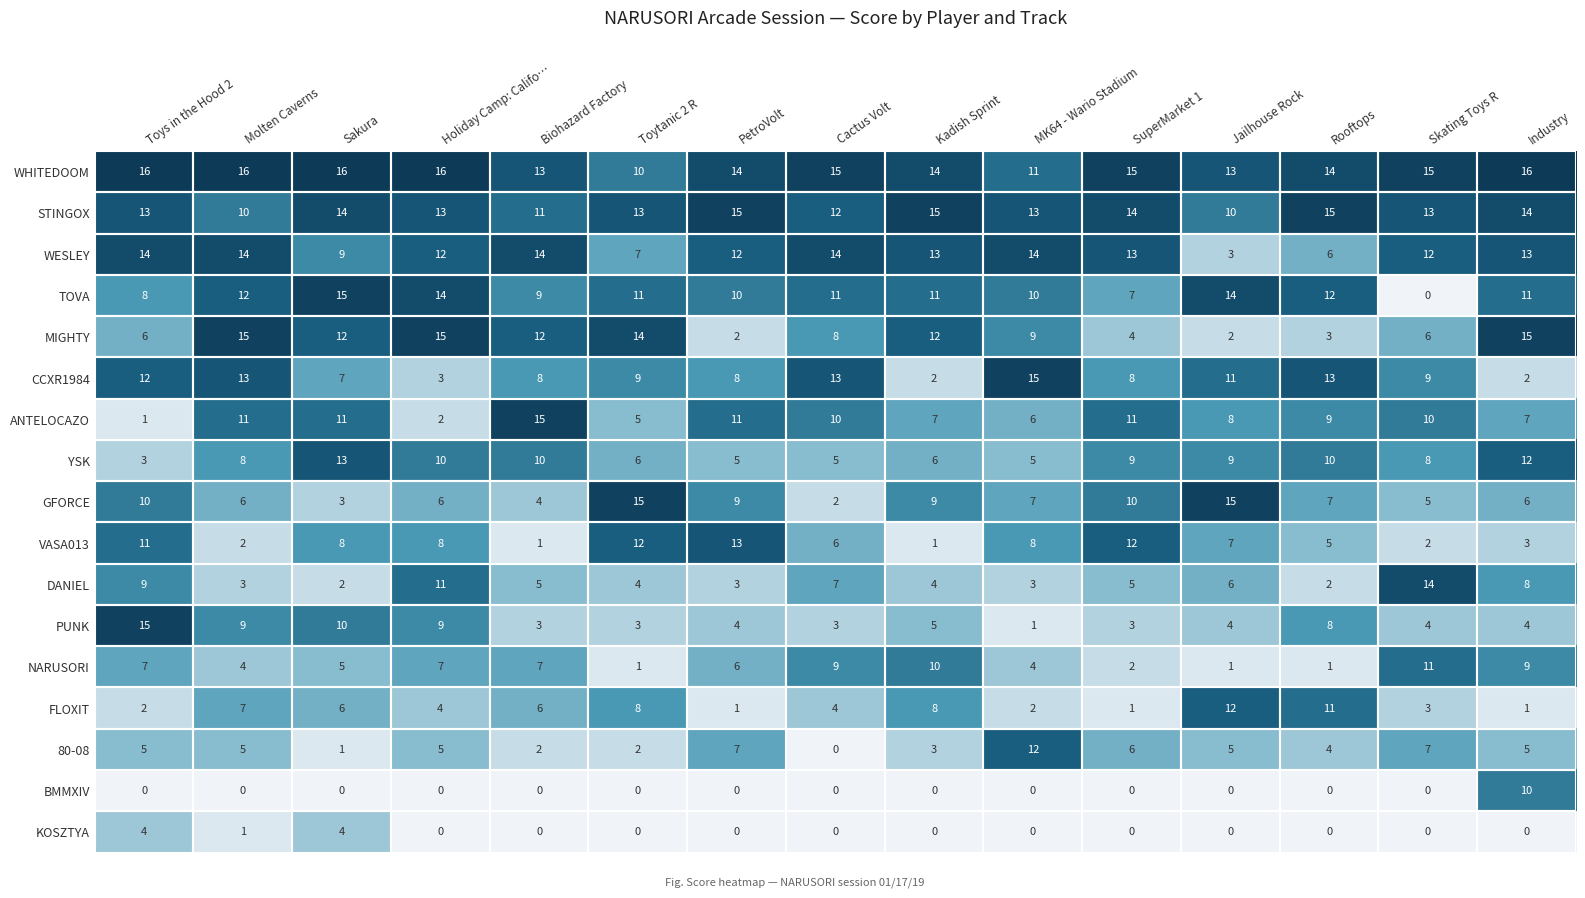

At how many categories does at least one series exceed 5?

15